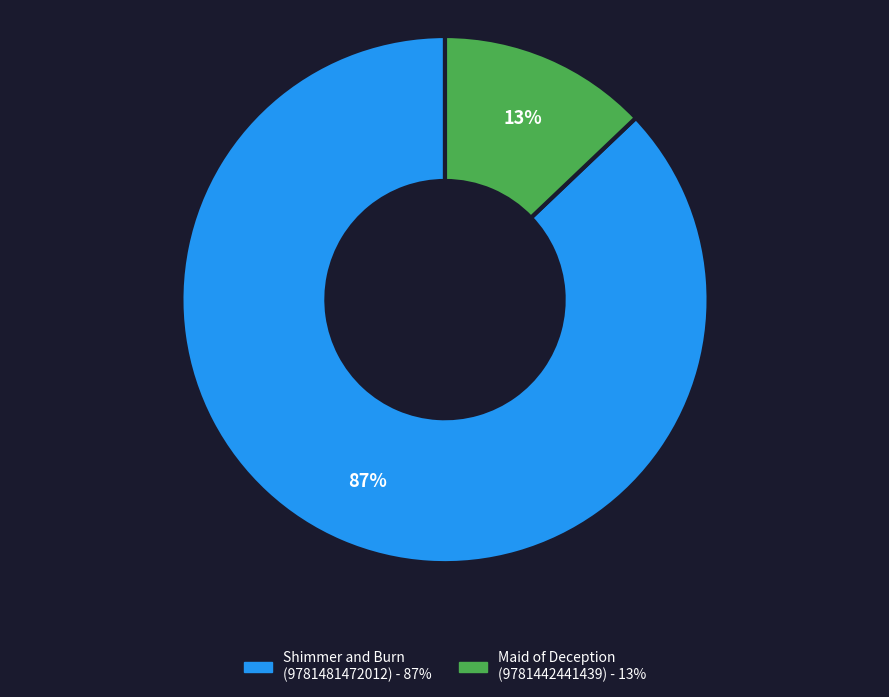

The Shimmer and Burn (9781481472012) slice represents 87% of the pie. True or false?

True